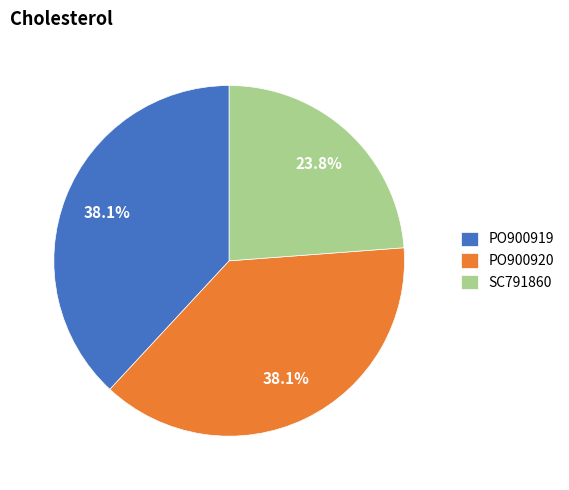

What percentage do PO900920 and SC791860 together represent?

61.9%